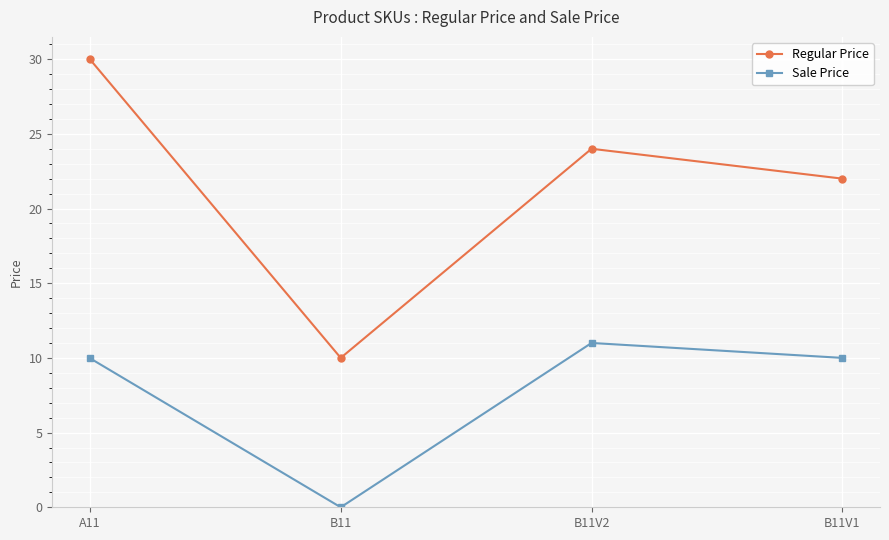

The Regular Price series shows 10.0 at B11. True or false?

True